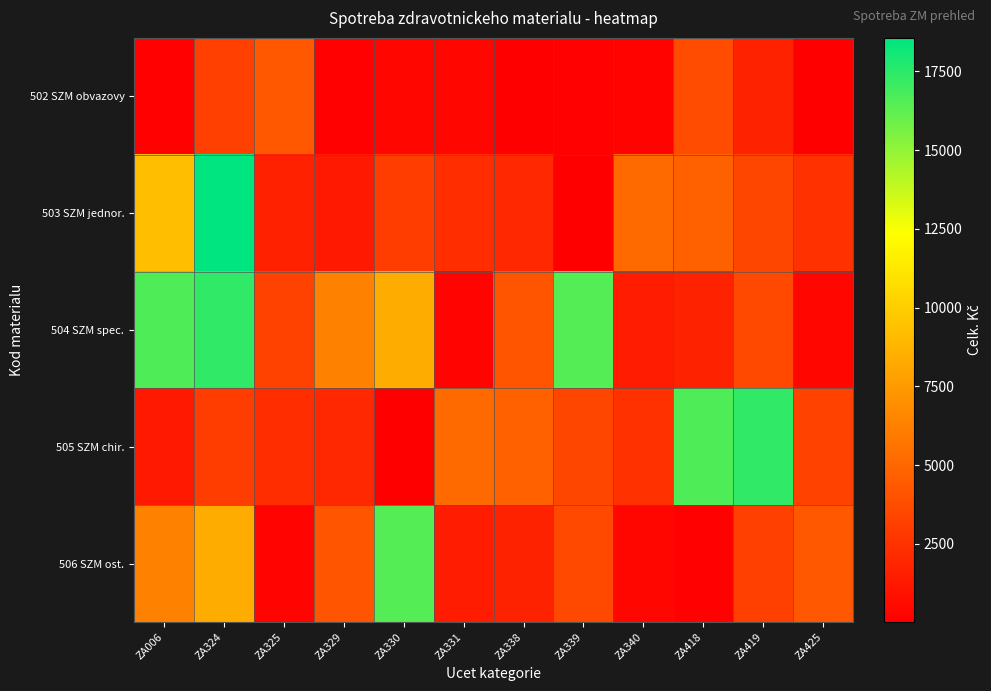

Which series has the widest spread of values?

503 SZM jednor.